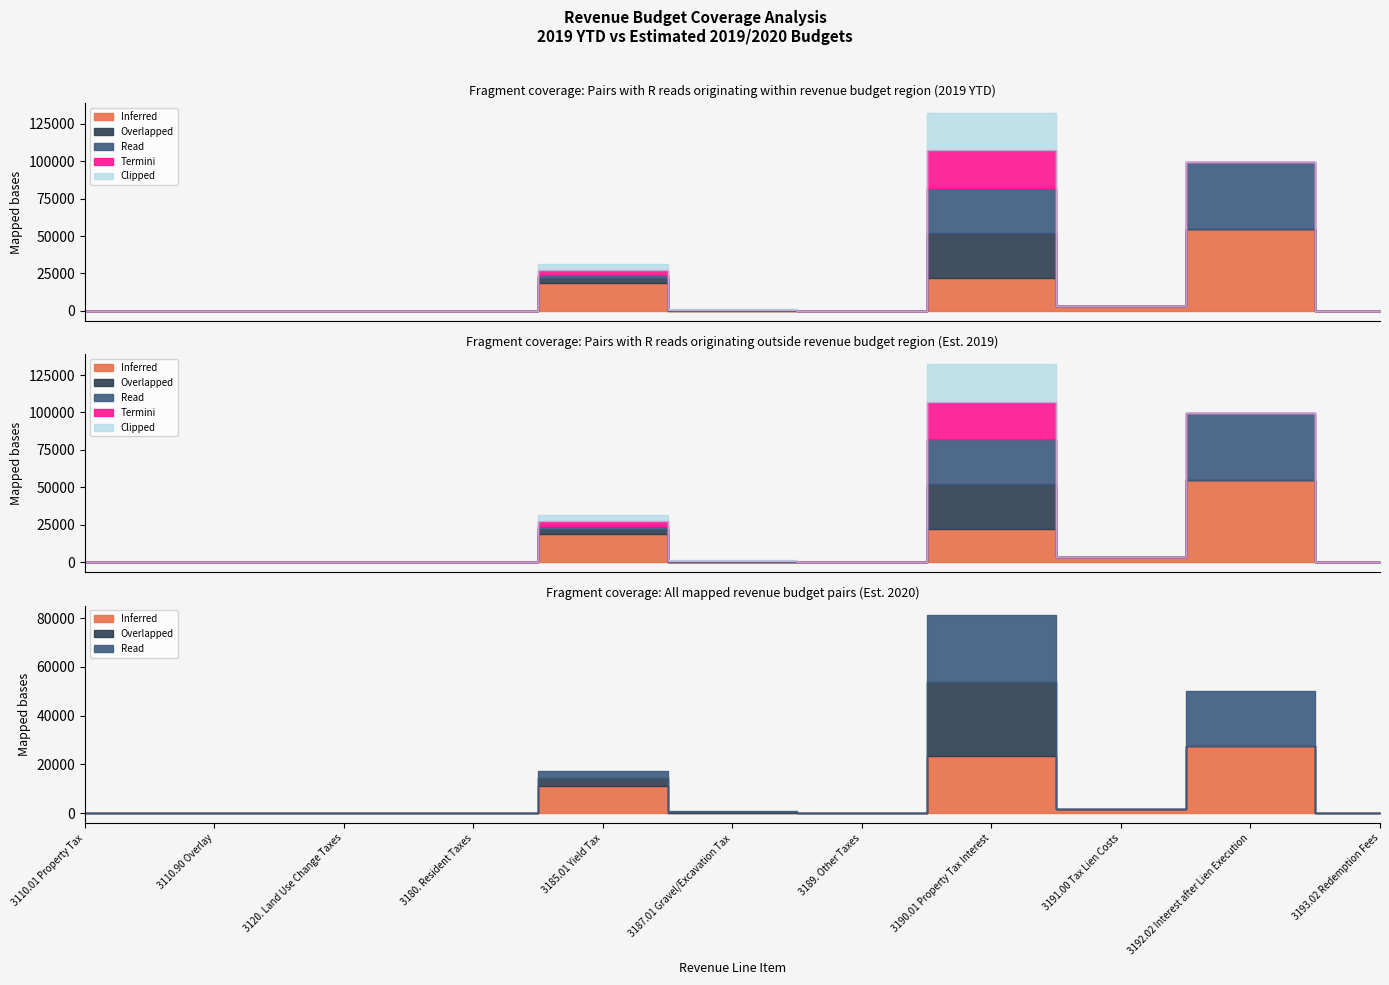

Does the chart have visible grid lines?

No